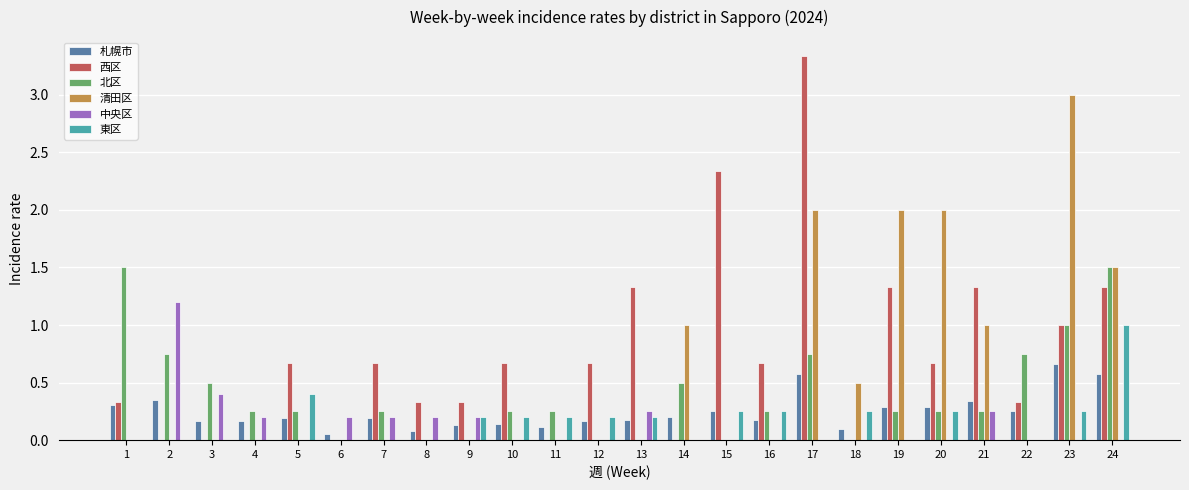

What is the sum of all 北区 values?

9.5